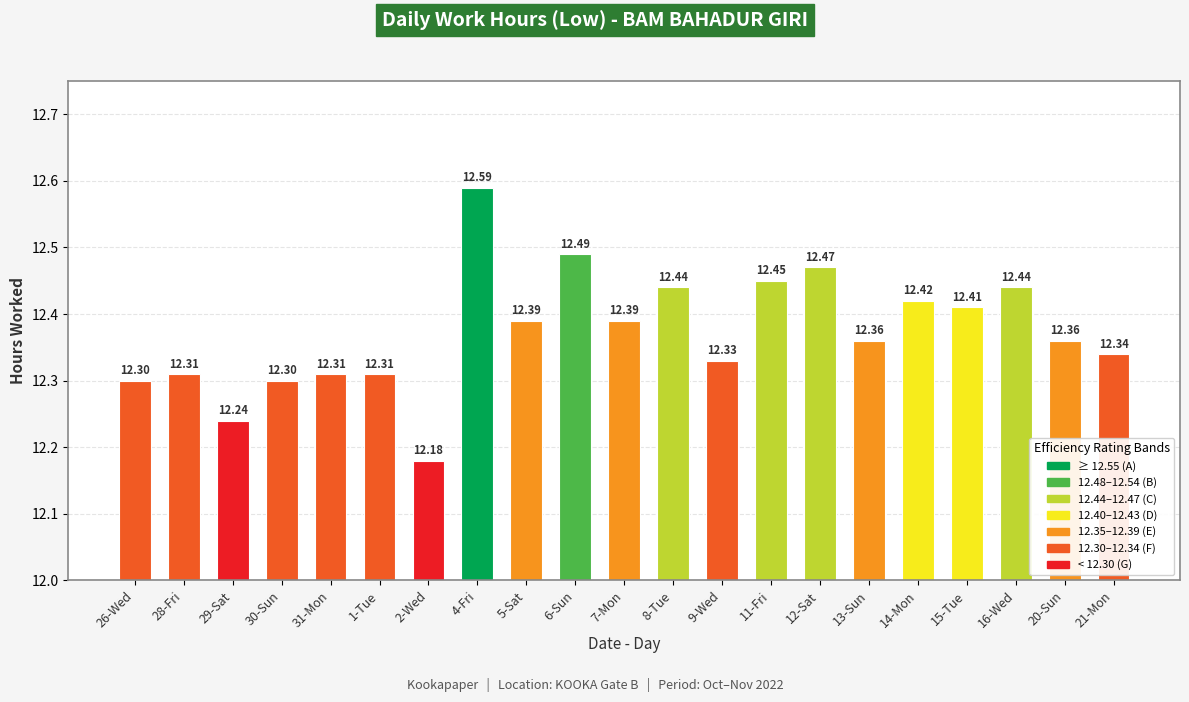

What is the ratio of the value at 29-Sat to the value at 16-Wed?

1.0